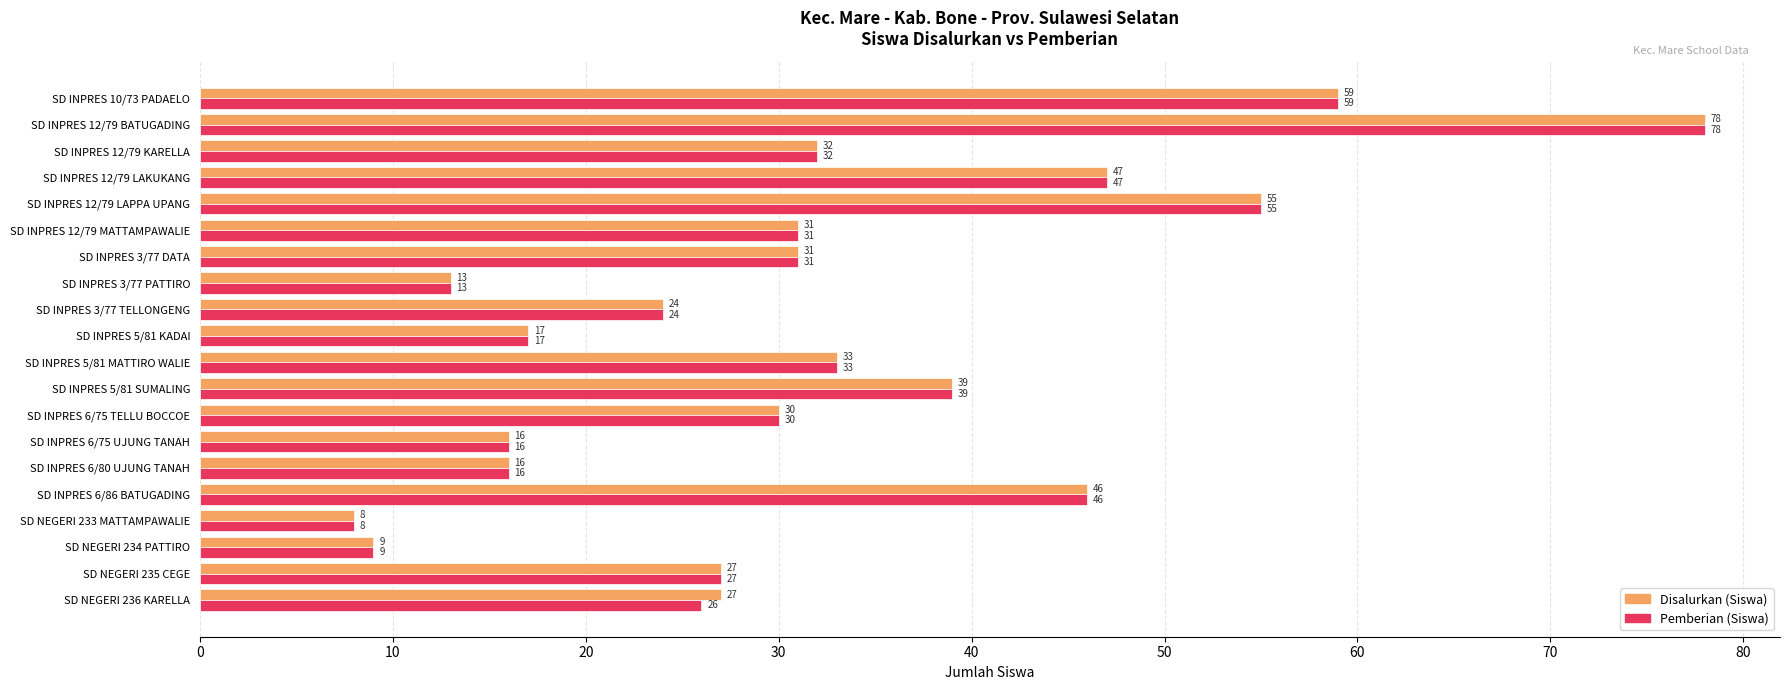

What is the average value of the Pemberian (Siswa) series?

32